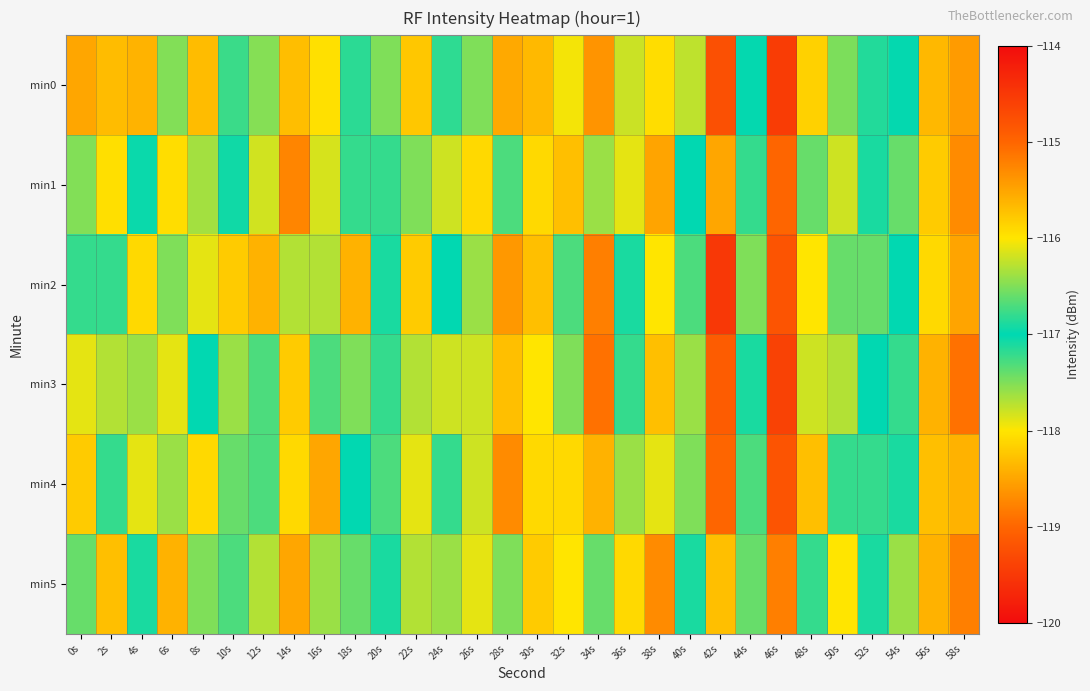

Reading left to right, list all the values displayed in this chart.

min0: 0s=-118.5	2s=-118.3	4s=-118.4	6s=-117.5	8s=-118.3	10s=-116.8	12s=-117.5	14s=-115.7	16s=-118.0	18s=-116.8	20s=-116.5	22s=-115.8	24s=-116.8	26s=-117.5	28s=-118.5	30s=-115.7	32s=-118.0	34s=-118.6	36s=-117.8	38s=-115.9	40s=-116.3	42s=-119.2	44s=-117.0	46s=-119.5	48s=-118.2	50s=-116.5	52s=-116.9	54s=-117.0	56s=-115.7	58s=-115.4
min1: 0s=-117.5	2s=-116.0	4s=-117.0	6s=-115.9	8s=-116.4	10s=-116.9	12s=-116.2	14s=-118.8	16s=-117.8	18s=-116.8	20s=-117.2	22s=-116.5	24s=-117.8	26s=-118.1	28s=-116.7	30s=-115.9	32s=-118.3	34s=-117.6	36s=-116.1	38s=-115.5	40s=-117.0	42s=-118.5	44s=-116.8	46s=-119.0	48s=-117.4	50s=-116.2	52s=-117.1	54s=-116.6	56s=-115.8	58s=-115.3
min2: 0s=-116.8	2s=-117.2	4s=-118.1	6s=-116.5	8s=-117.9	10s=-115.8	12s=-118.4	14s=-116.3	16s=-117.7	18s=-115.6	20s=-116.9	22s=-118.2	24s=-117.0	26s=-116.4	28s=-118.6	30s=-115.7	32s=-117.3	34s=-118.8	36s=-117.1	38s=-116.0	40s=-116.7	42s=-119.5	44s=-117.5	46s=-119.2	48s=-118.0	50s=-116.6	52s=-117.4	54s=-117.0	56s=-115.9	58s=-115.5
min3: 0s=-117.9	2s=-116.3	4s=-117.6	6s=-116.1	8s=-117.0	10s=-116.4	12s=-116.7	14s=-118.2	16s=-117.3	18s=-116.5	20s=-116.8	22s=-117.7	24s=-116.2	26s=-117.8	28s=-118.3	30s=-116.0	32s=-117.5	34s=-118.9	36s=-117.2	38s=-115.7	40s=-116.4	42s=-119.1	44s=-117.1	46s=-119.4	48s=-117.8	50s=-116.3	52s=-117.0	54s=-116.8	56s=-115.6	58s=-115.1
min4: 0s=-118.2	2s=-116.8	4s=-117.9	6s=-116.4	8s=-118.1	10s=-116.6	12s=-117.3	14s=-115.9	16s=-118.5	18s=-117.0	20s=-116.7	22s=-116.1	24s=-117.2	26s=-117.8	28s=-118.7	30s=-115.9	32s=-118.1	34s=-118.4	36s=-117.6	38s=-116.1	40s=-116.5	42s=-119.0	44s=-116.7	46s=-119.2	48s=-118.3	50s=-116.8	52s=-117.2	54s=-117.1	56s=-115.7	58s=-115.6
min5: 0s=-117.4	2s=-115.7	4s=-117.1	6s=-115.6	8s=-116.5	10s=-116.7	12s=-116.3	14s=-118.5	16s=-117.6	18s=-116.6	20s=-117.1	22s=-116.3	24s=-117.6	26s=-117.9	28s=-116.5	30s=-115.8	32s=-118.0	34s=-117.4	36s=-115.9	38s=-115.3	40s=-116.9	42s=-118.3	44s=-116.6	46s=-118.8	48s=-117.2	50s=-116.0	52s=-116.9	54s=-116.4	56s=-115.6	58s=-115.2